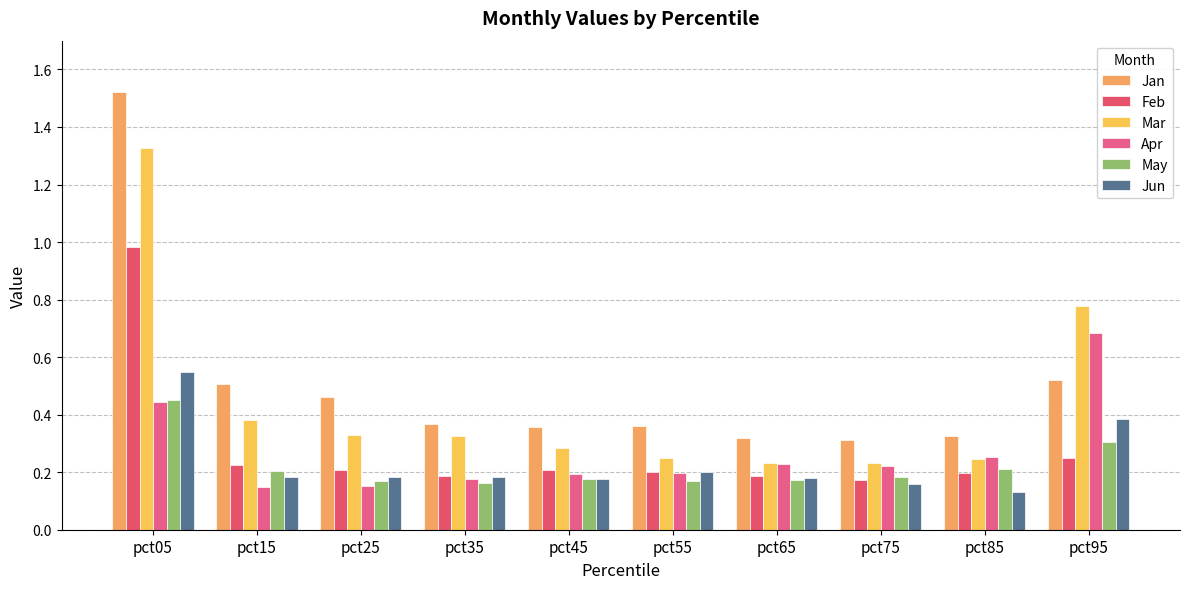

How many categories are shown in the chart?

10